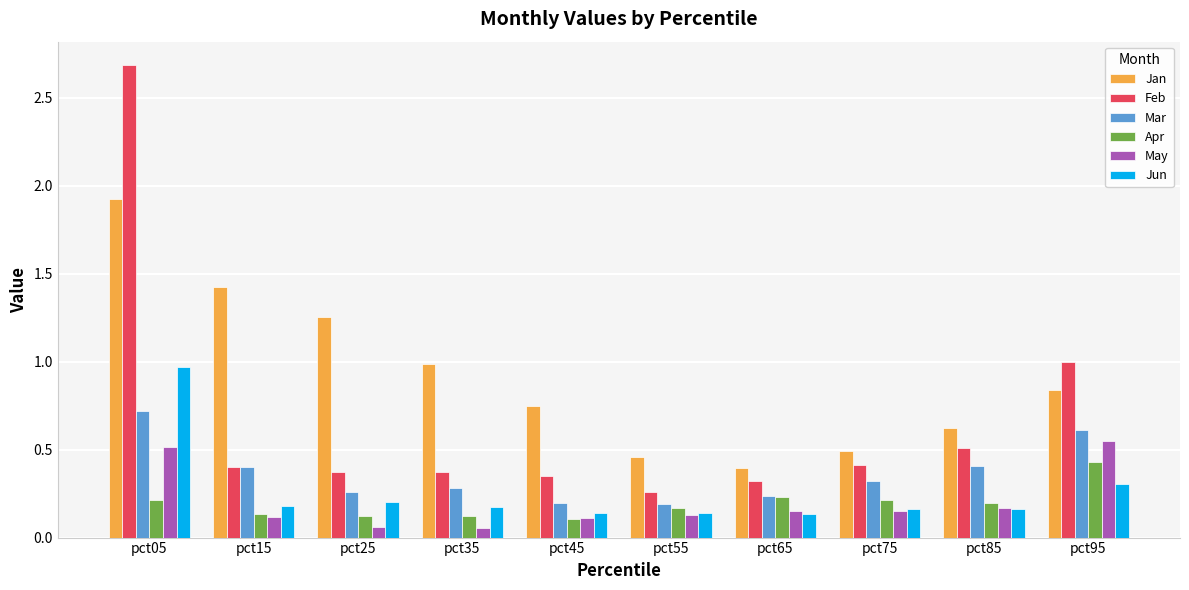

Is the value of May at pct85 greater than the value of Apr at pct05?

No